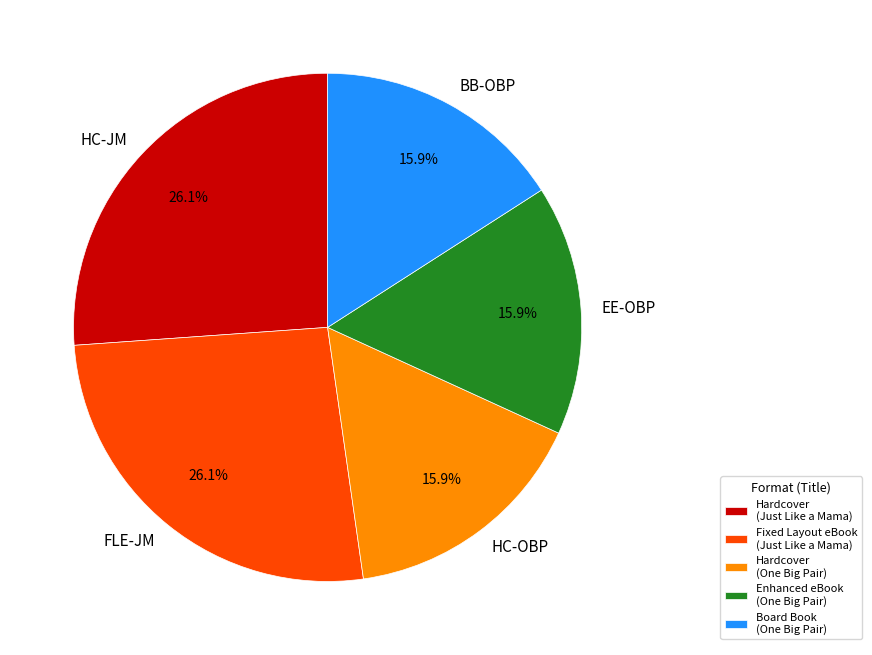

What percentage is NOT represented by FLE-JM?

73.9%